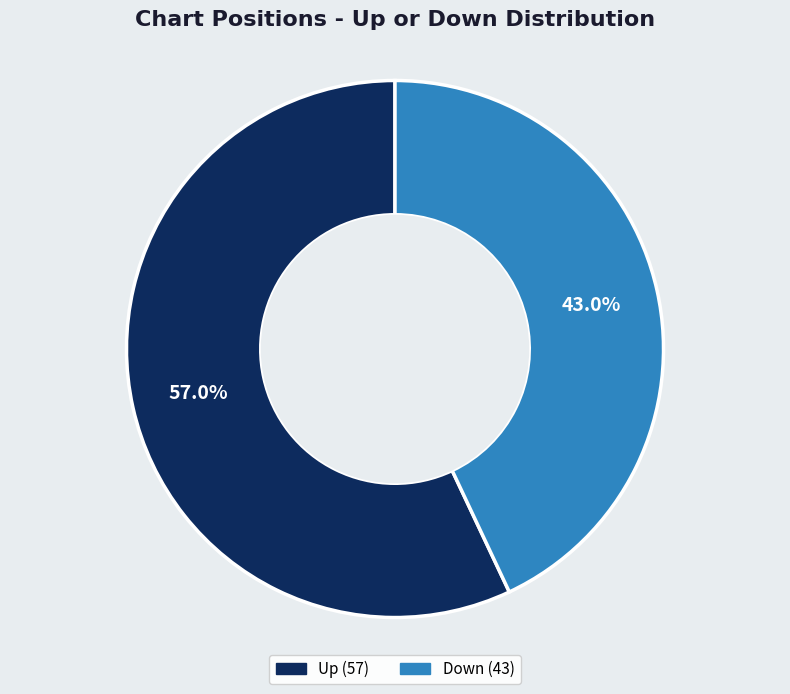

Does any single category account for the majority?

Yes